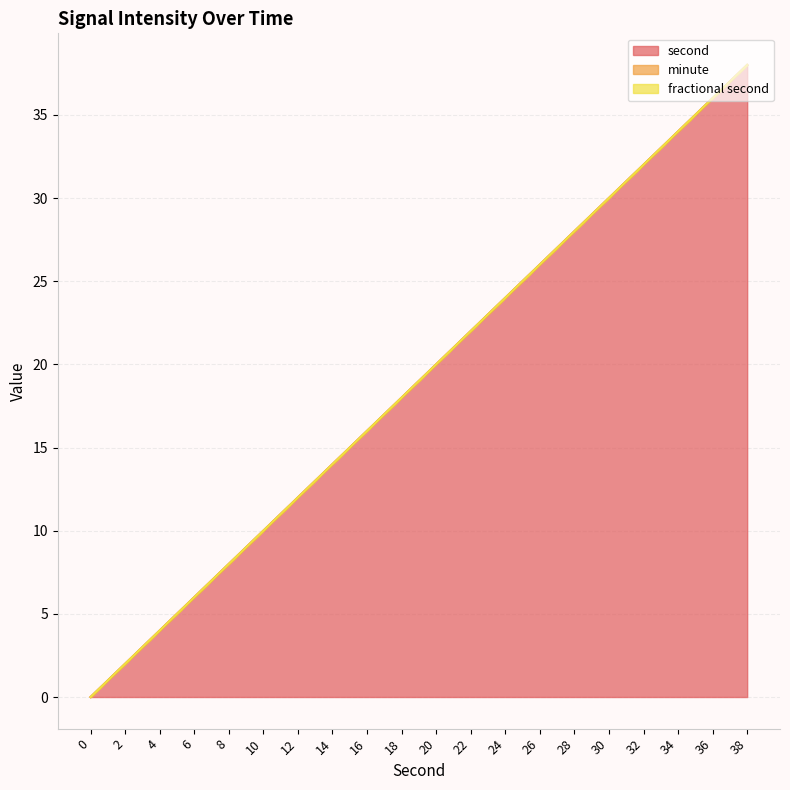

Which series has the largest total across all categories?

second